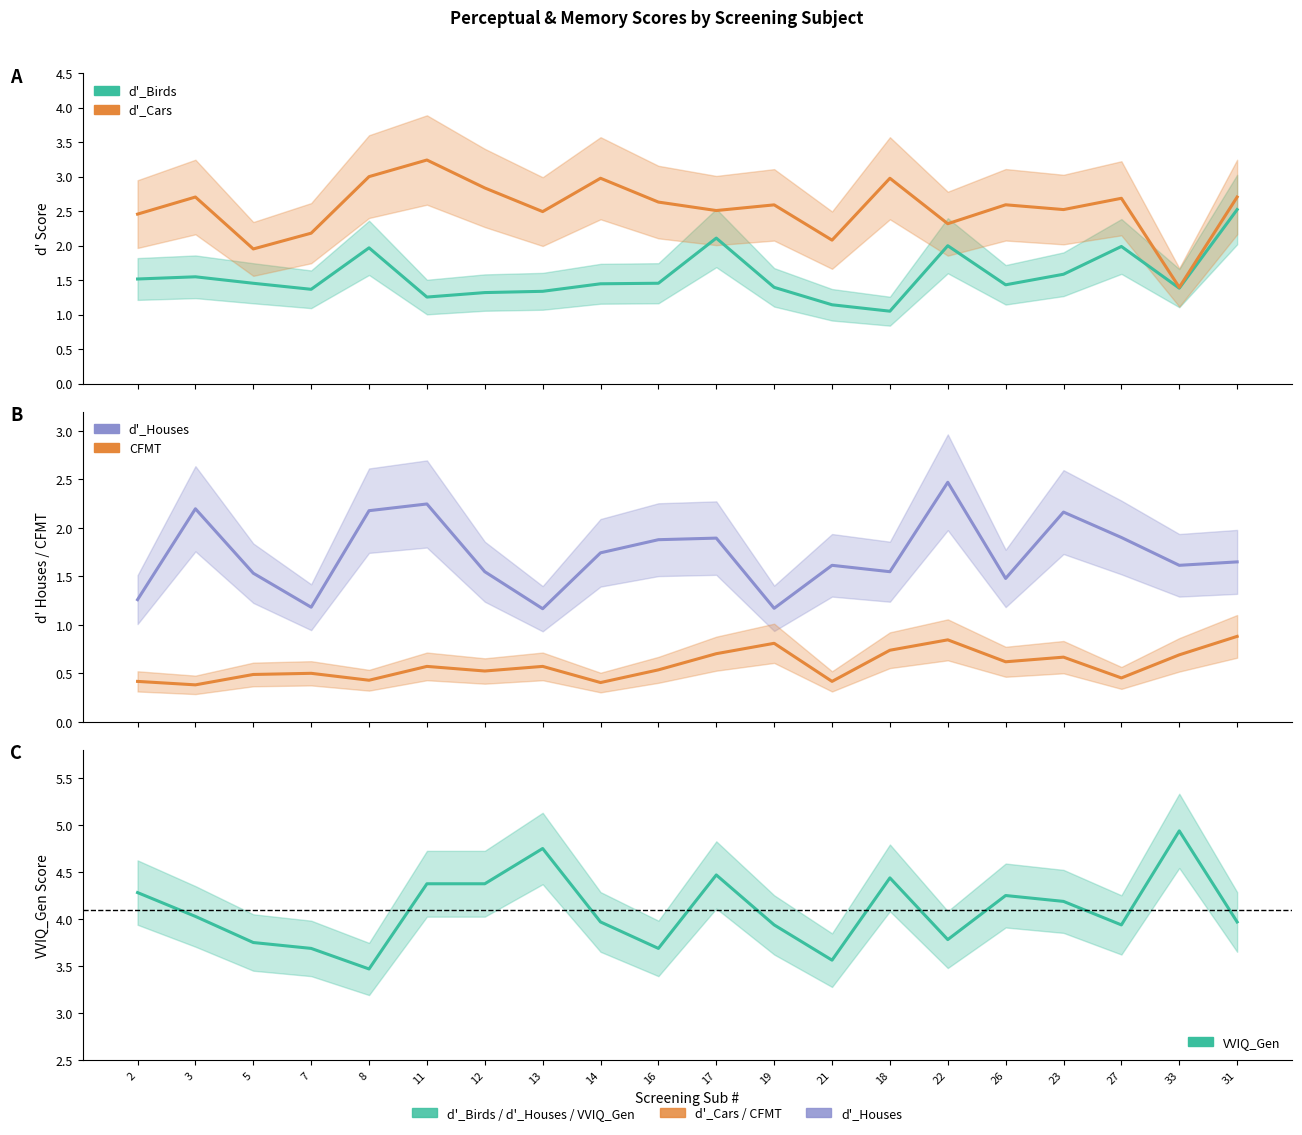

How many categories are shown in the chart?

20